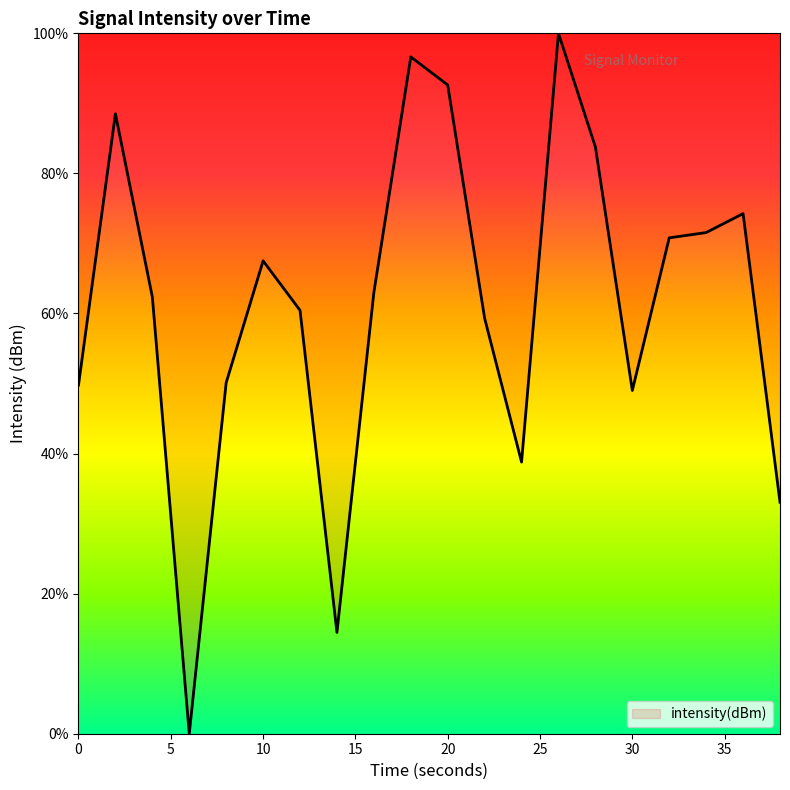

Count the number of data series in this chart.

1